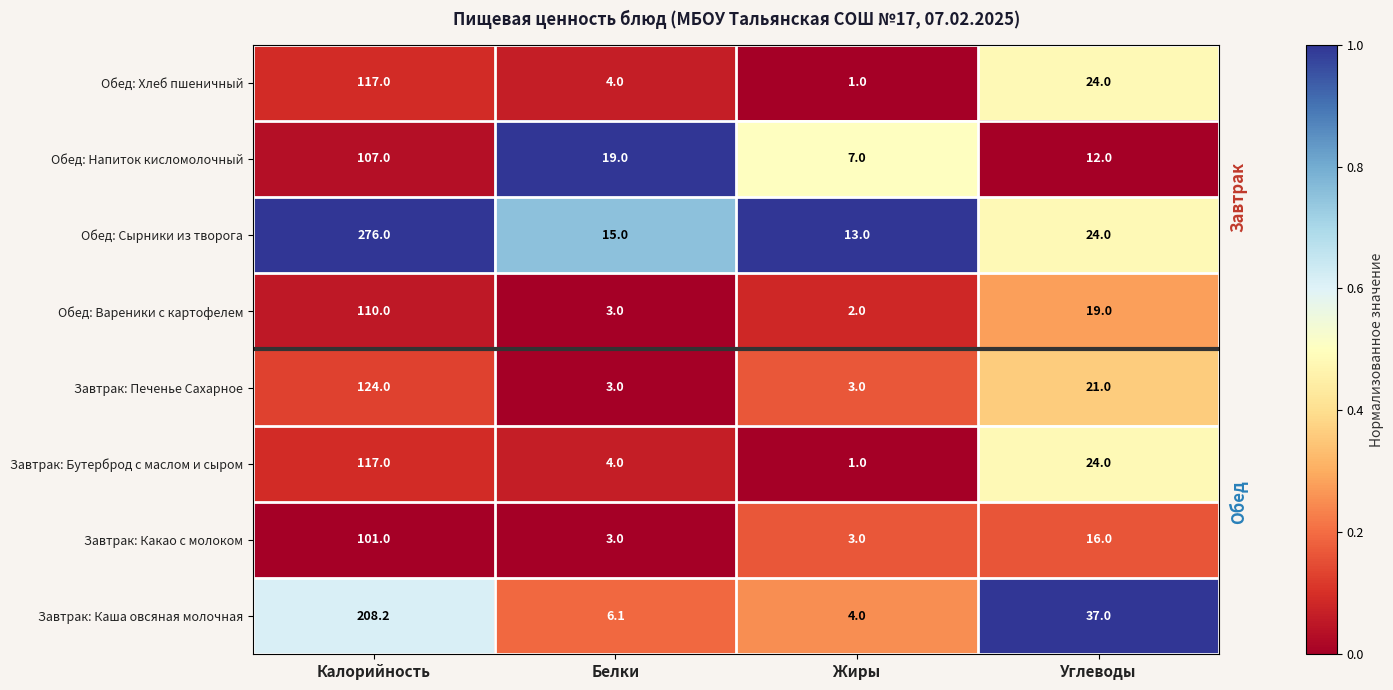

Which series has the largest total across all categories?

Обед: Сырники из творога